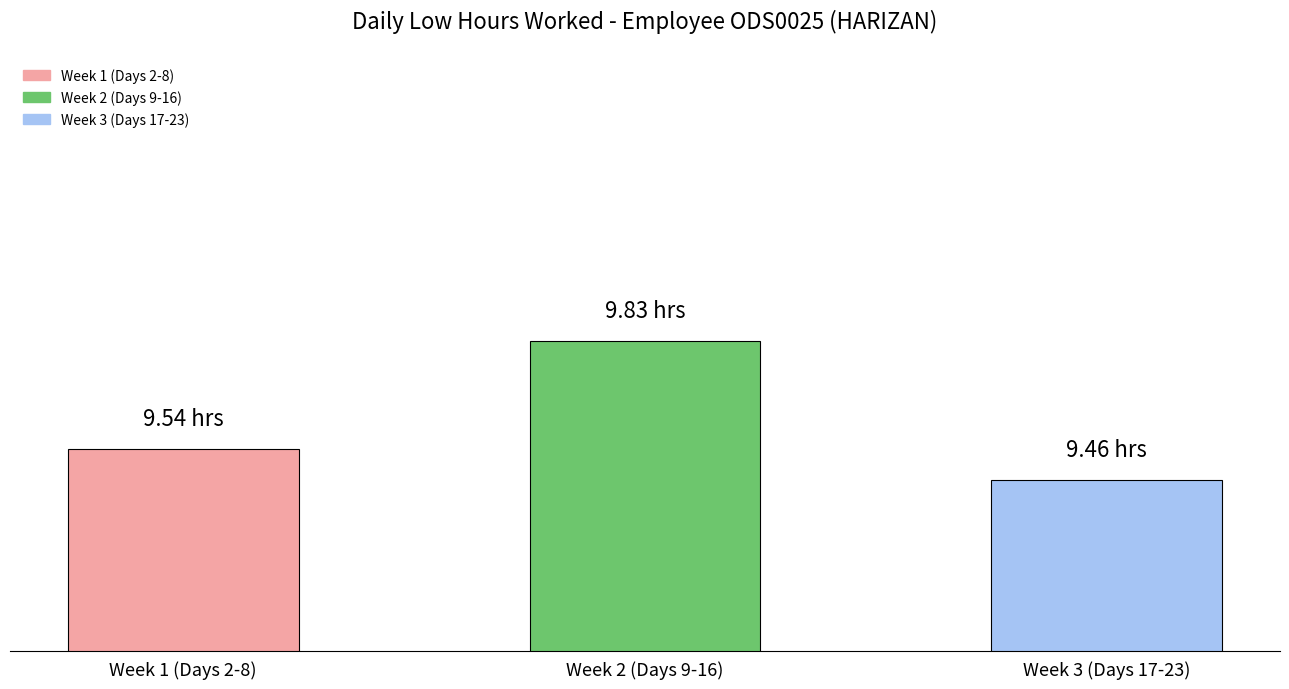

Are the bars grouped side by side (vs. stacked)?

No